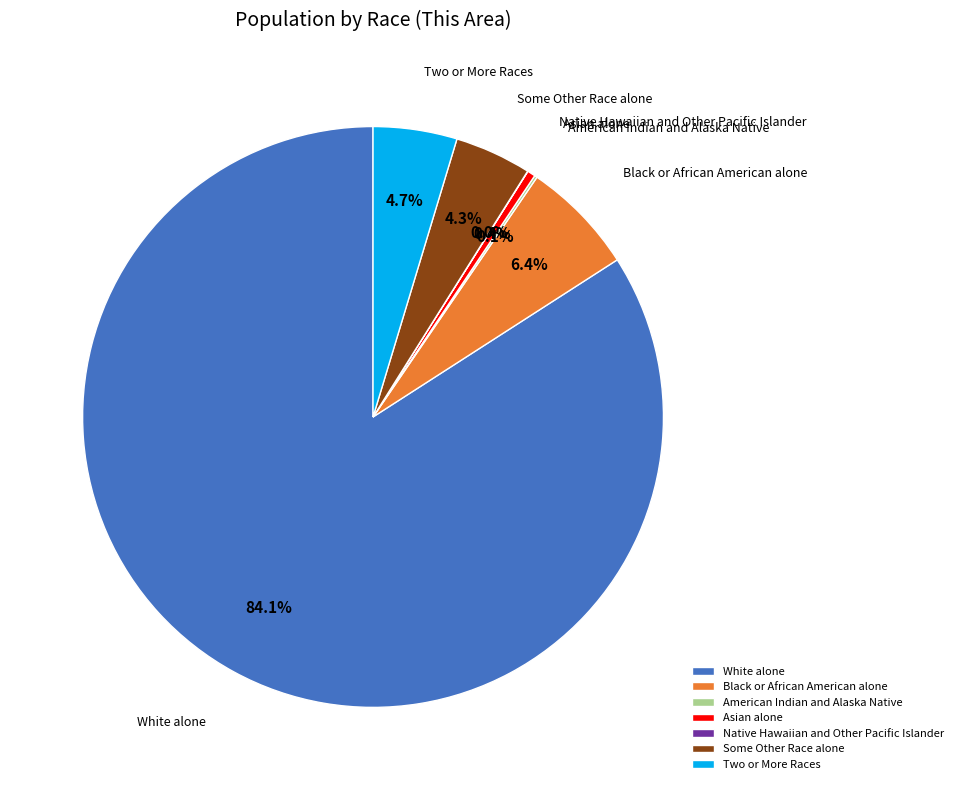

Which category accounts for the majority?

White alone